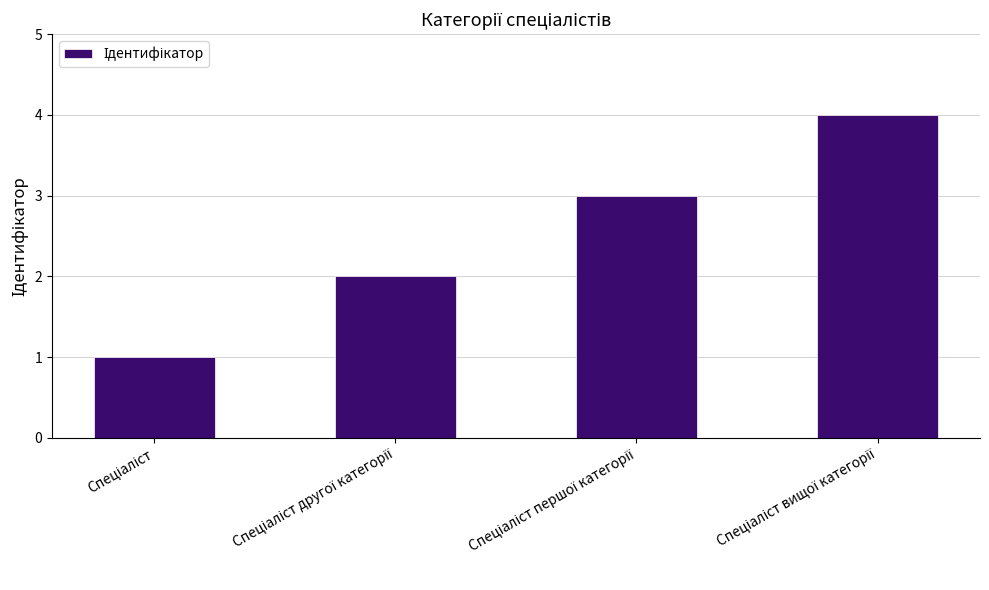

What is the maximum value shown in the chart?

4